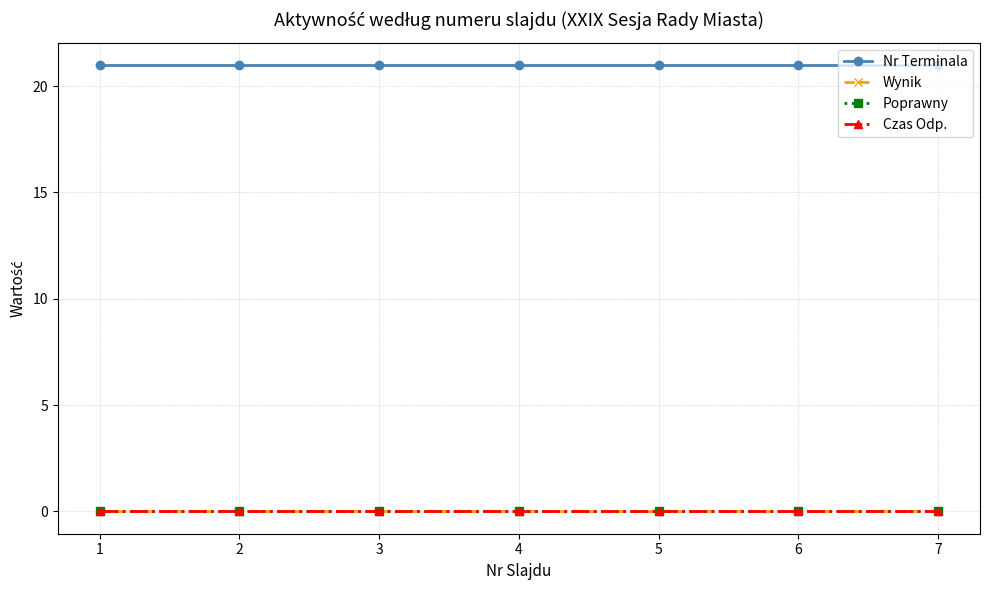

Count the number of data series in this chart.

4